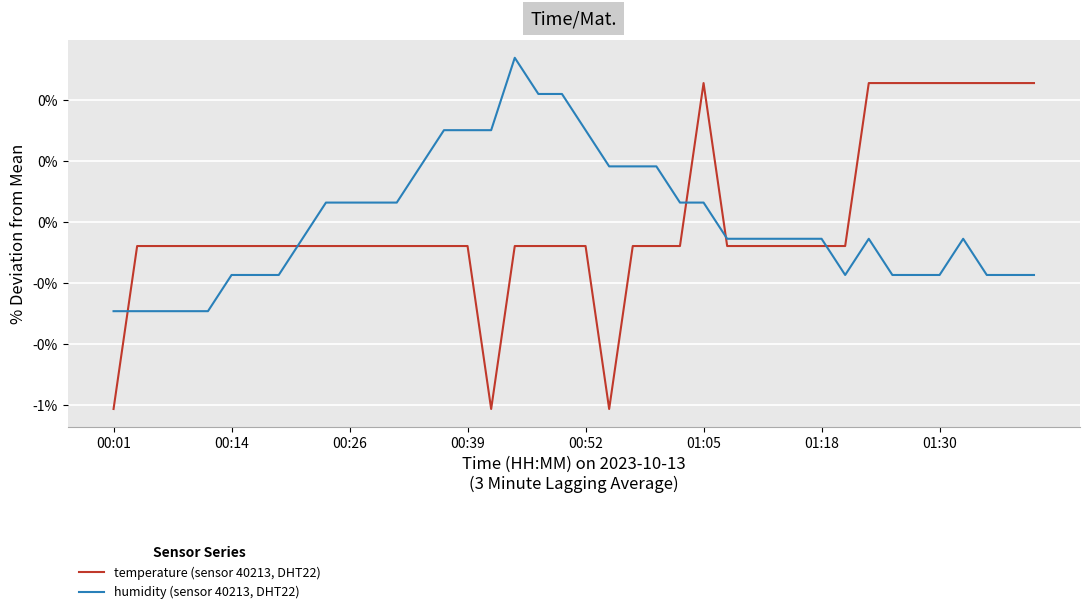

What are all the series names shown in the legend?

temperature (sensor 40213, DHT22), humidity (sensor 40213, DHT22)